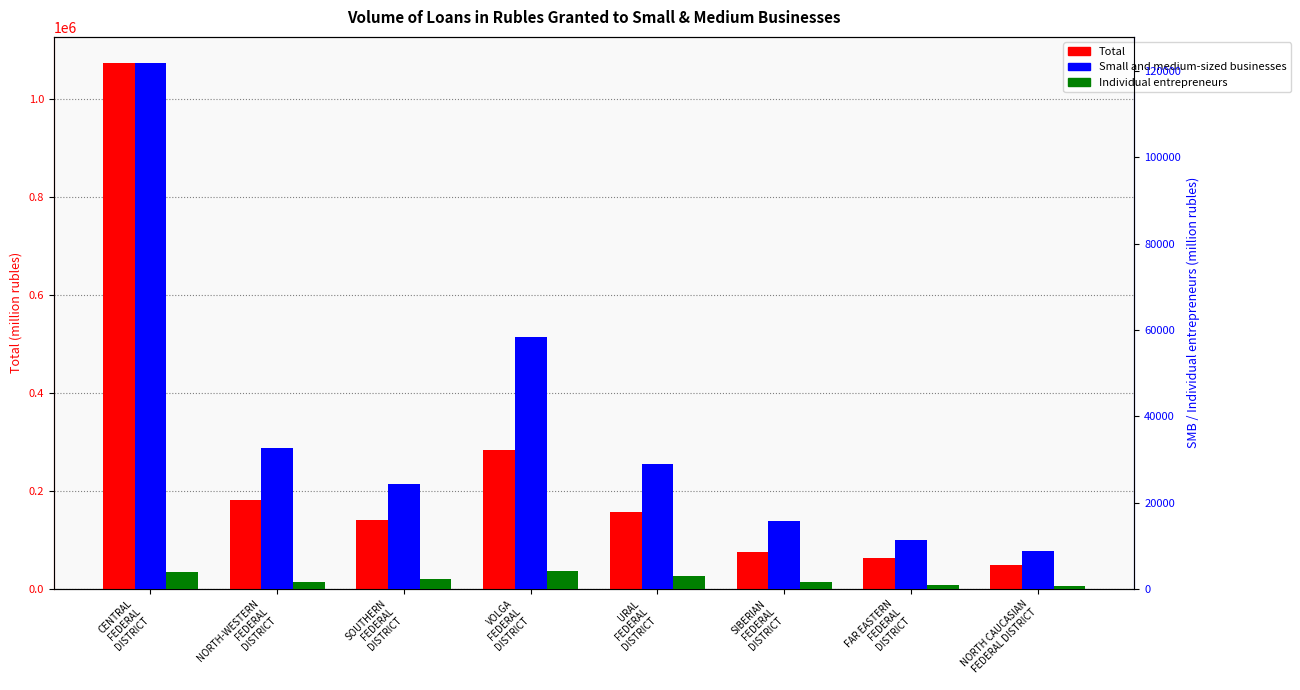

Where does the Small and medium-sized businesses series first go above 28914?

CENTRAL
FEDERAL
DISTRICT